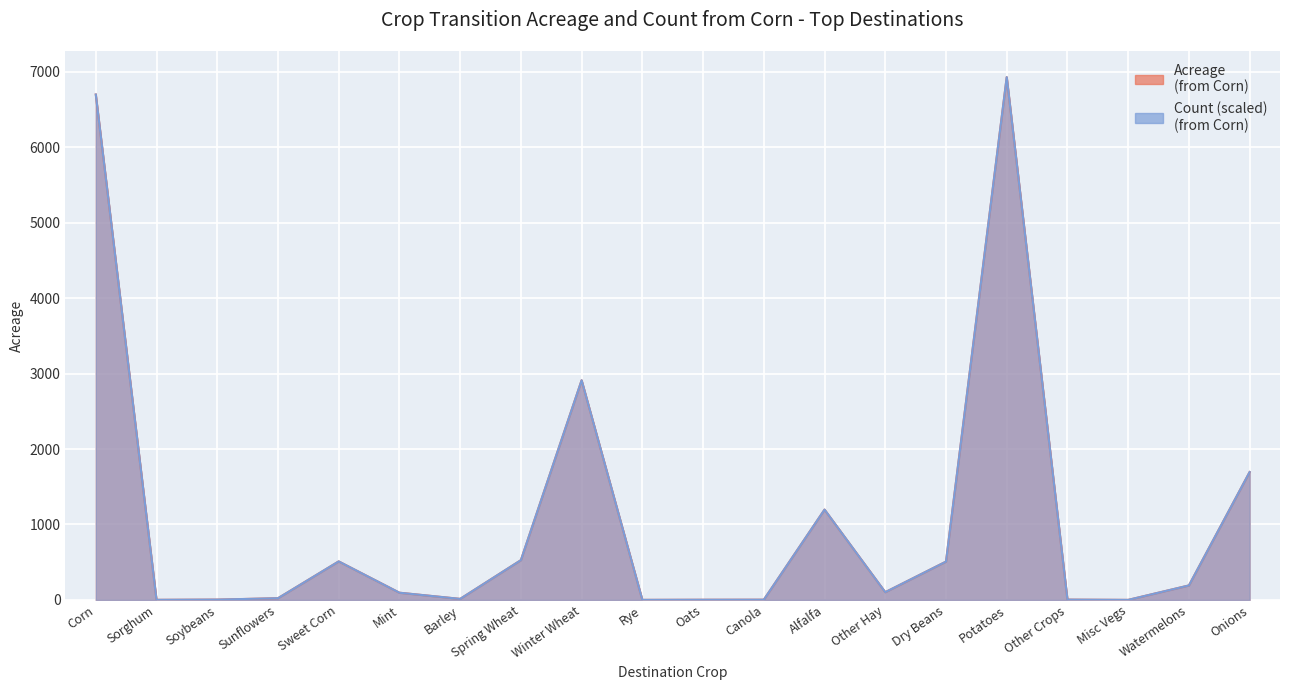

Reading right to left, transcribe all the data shown in this chart.

Corn: 1695.3	191.9	0.2	3.6	6930.9	507.7	102.5	1197.2	2.7	2.0	0.4	2912.0	527.1	13.6	95.4	510.4	22.5	4.0	0.9	6700.5
Count: 1695.3	191.9	0.2	3.6	6930.9	507.7	102.5	1197.1	2.7	2.0	0.4	2912.0	527.1	13.6	95.4	510.4	22.5	4.0	0.9	6700.5